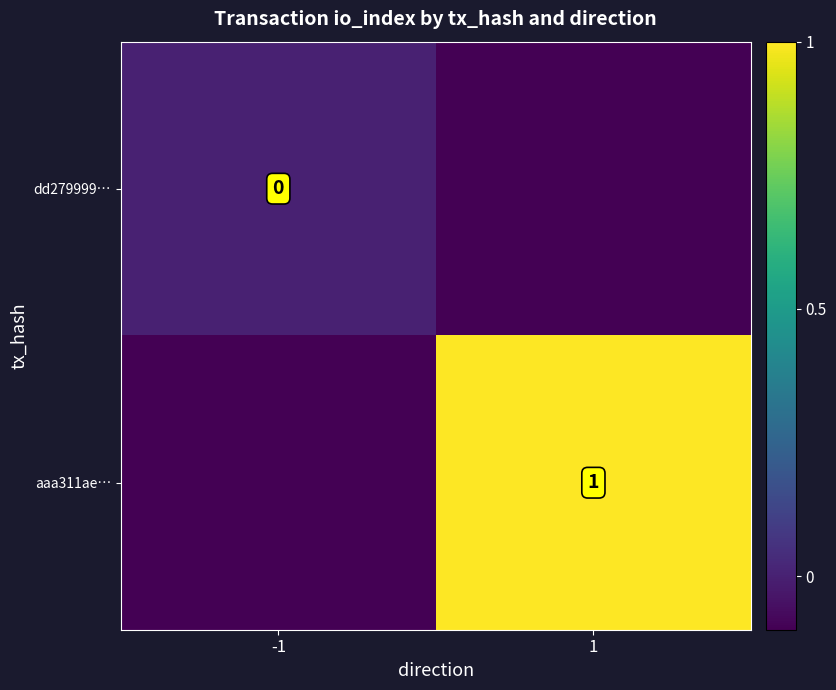

The value of aaa311ae… at 1 is 0.6. True or false?

False